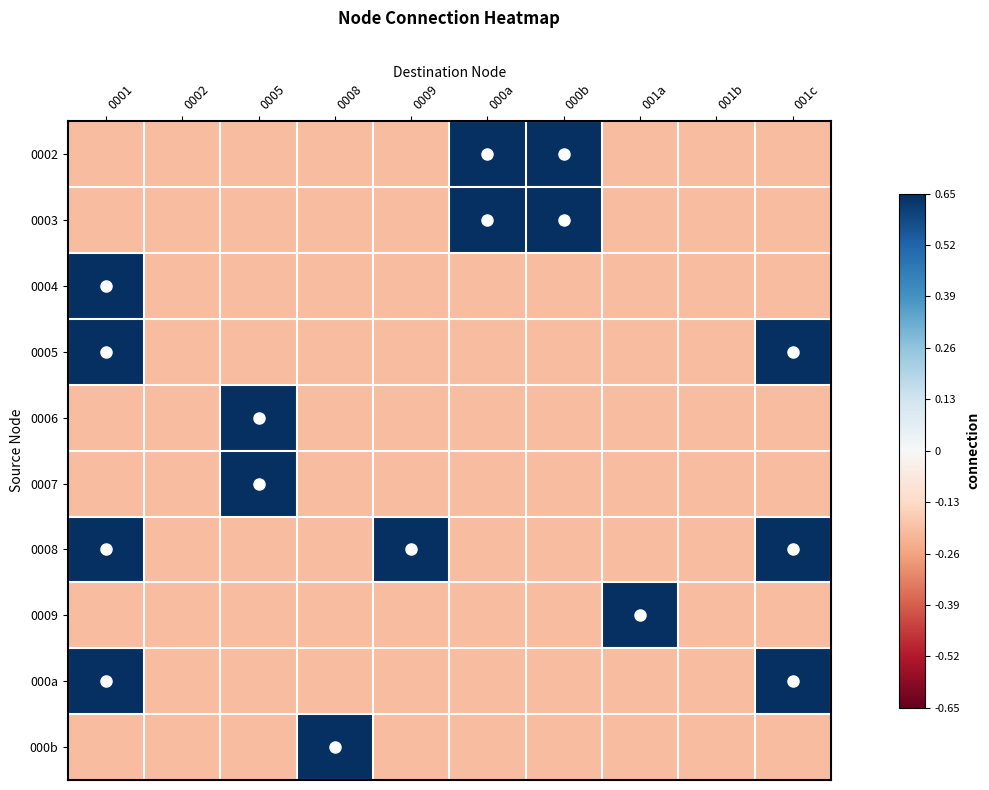

Reading right to left, what are all the values shown in this chart?

0002: 001c=-0.2	001b=-0.2	001a=-0.2	000b=0.7	000a=0.7	0009=-0.2	0008=-0.2	0005=-0.2	0002=-0.2	0001=-0.2
0003: 001c=-0.2	001b=-0.2	001a=-0.2	000b=0.7	000a=0.7	0009=-0.2	0008=-0.2	0005=-0.2	0002=-0.2	0001=-0.2
0004: 001c=-0.2	001b=-0.2	001a=-0.2	000b=-0.2	000a=-0.2	0009=-0.2	0008=-0.2	0005=-0.2	0002=-0.2	0001=0.7
0005: 001c=0.7	001b=-0.2	001a=-0.2	000b=-0.2	000a=-0.2	0009=-0.2	0008=-0.2	0005=-0.2	0002=-0.2	0001=0.7
0006: 001c=-0.2	001b=-0.2	001a=-0.2	000b=-0.2	000a=-0.2	0009=-0.2	0008=-0.2	0005=0.7	0002=-0.2	0001=-0.2
0007: 001c=-0.2	001b=-0.2	001a=-0.2	000b=-0.2	000a=-0.2	0009=-0.2	0008=-0.2	0005=0.7	0002=-0.2	0001=-0.2
0008: 001c=0.7	001b=-0.2	001a=-0.2	000b=-0.2	000a=-0.2	0009=0.7	0008=-0.2	0005=-0.2	0002=-0.2	0001=0.7
0009: 001c=-0.2	001b=-0.2	001a=0.7	000b=-0.2	000a=-0.2	0009=-0.2	0008=-0.2	0005=-0.2	0002=-0.2	0001=-0.2
000a: 001c=0.7	001b=-0.2	001a=-0.2	000b=-0.2	000a=-0.2	0009=-0.2	0008=-0.2	0005=-0.2	0002=-0.2	0001=0.7
000b: 001c=-0.2	001b=-0.2	001a=-0.2	000b=-0.2	000a=-0.2	0009=-0.2	0008=0.7	0005=-0.2	0002=-0.2	0001=-0.2